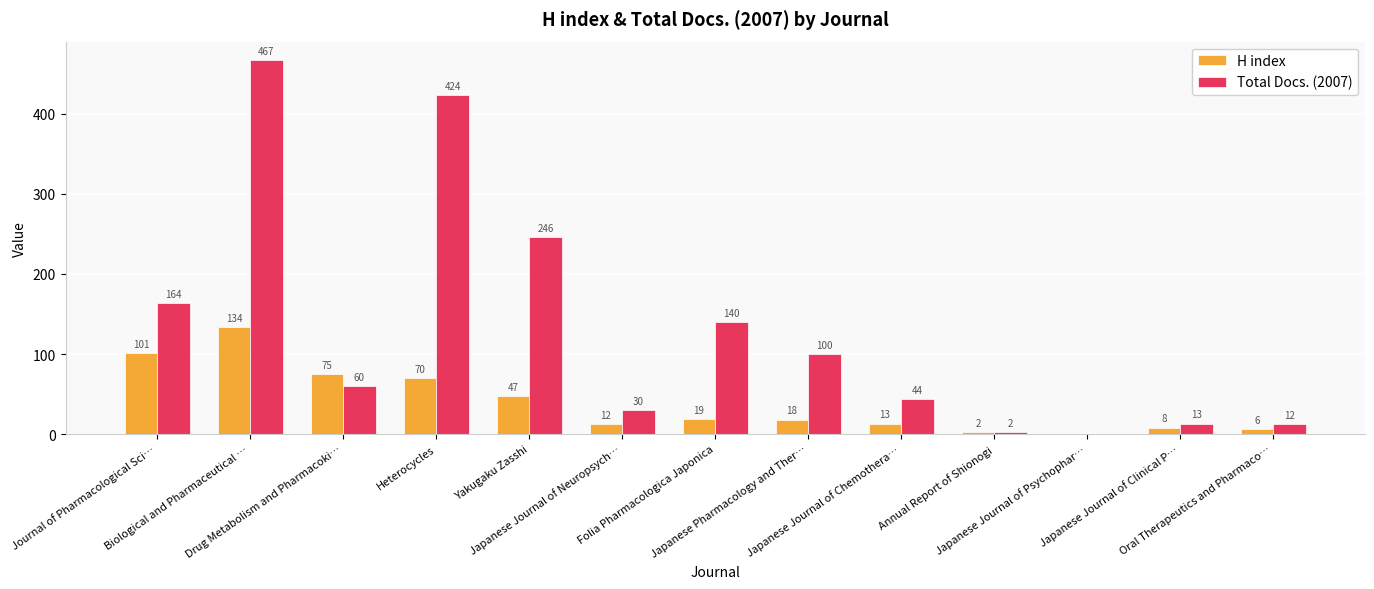

Reading left to right, transcribe all the data shown in this chart.

H index: Journal of Pharmacological Sci…=101	Biological and Pharmaceutical …=134	Drug Metabolism and Pharmacoki…=75	Heterocycles=70	Yakugaku Zasshi=47	Japanese Journal of Neuropsych…=12	Folia Pharmacologica Japonica=19	Japanese Pharmacology and Ther…=18	Japanese Journal of Chemothera…=13	Annual Report of Shionogi=2	Japanese Journal of Psychophar…=0	Japanese Journal of Clinical P…=8	Oral Therapeutics and Pharmaco…=6
Total Docs. (2007): Journal of Pharmacological Sci…=164	Biological and Pharmaceutical …=467	Drug Metabolism and Pharmacoki…=60	Heterocycles=424	Yakugaku Zasshi=246	Japanese Journal of Neuropsych…=30	Folia Pharmacologica Japonica=140	Japanese Pharmacology and Ther…=100	Japanese Journal of Chemothera…=44	Annual Report of Shionogi=2	Japanese Journal of Psychophar…=0	Japanese Journal of Clinical P…=13	Oral Therapeutics and Pharmaco…=12